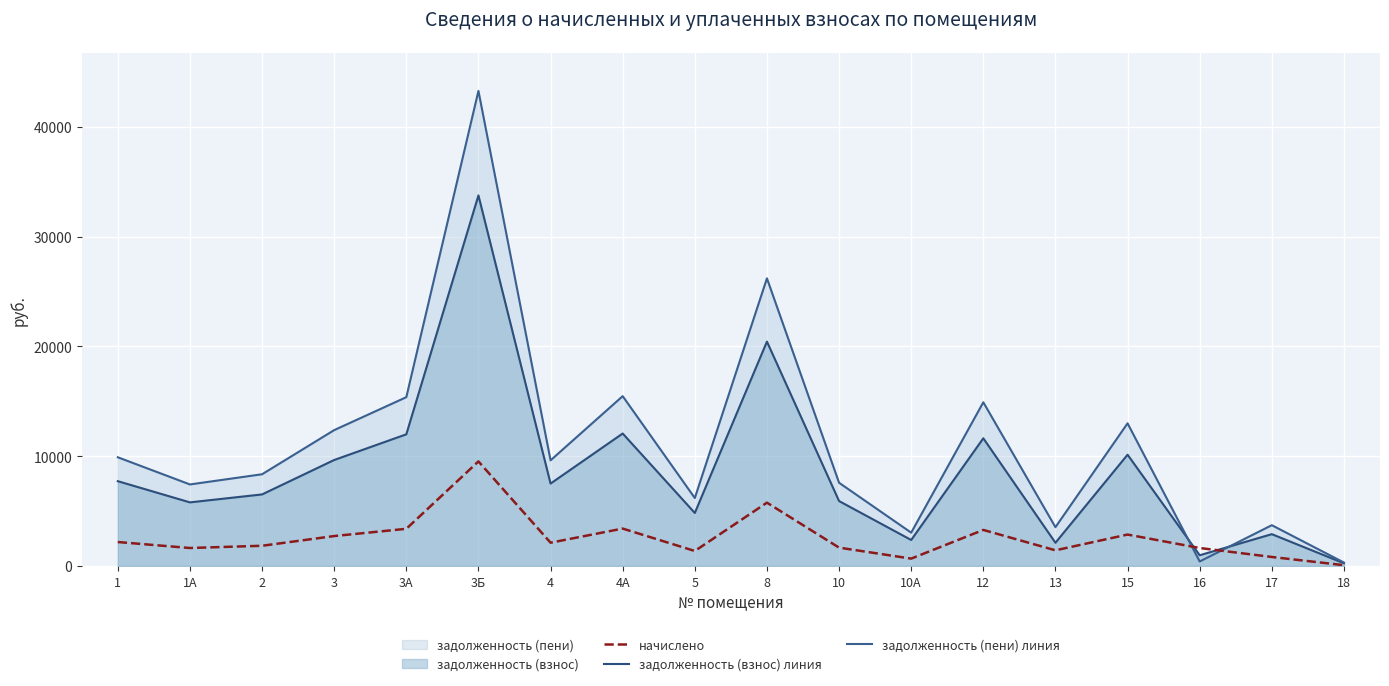

Reading left to right, transcribe all the data shown in this chart.

начислено: 2177.3	1633.0	1837.1	2721.6	3381.6	9518.8	2116.1	3402.0	1360.8	5763.0	1667.0	666.8	3279.5	1422.0	2857.7	1633.0	816.5	68.0
задолженность (взнос) линия: 7718.4	5788.8	6512.4	9648.0	11987.6	33743.9	7501.3	12060.0	4824.0	20429.6	5909.4	2363.8	11625.8	2109.3	10130.4	972.0	2894.4	241.2
задолженность (пени) линия: 9895.7	7421.8	8349.5	12369.6	15369.2	43262.6	9617.4	15462.0	6184.8	26192.6	7576.4	3030.6	14905.3	3531.3	12988.1	408.2	3710.9	309.2